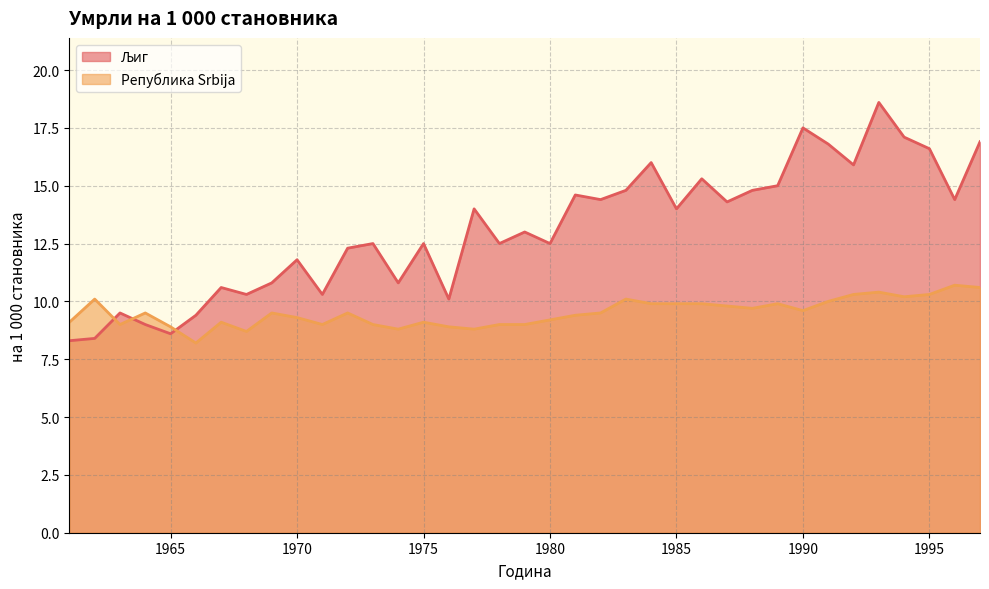

How many intersections are there between Љиг and Република Србија?

3